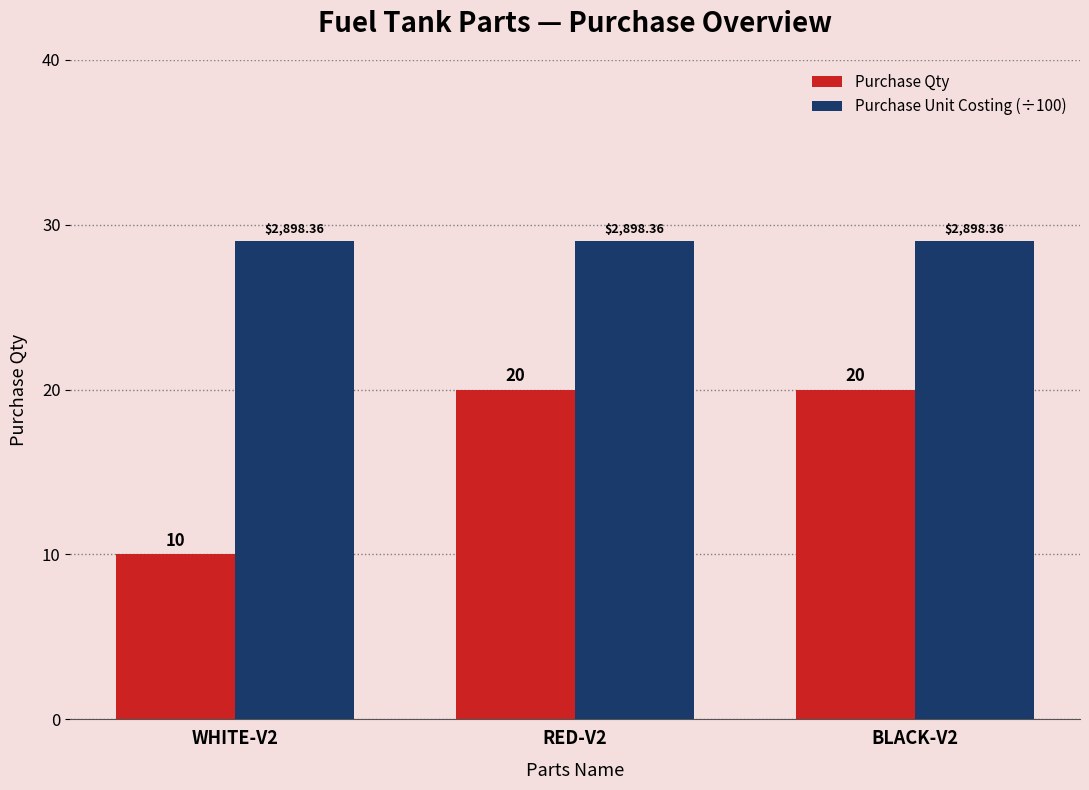

How many bars are there in total?

6